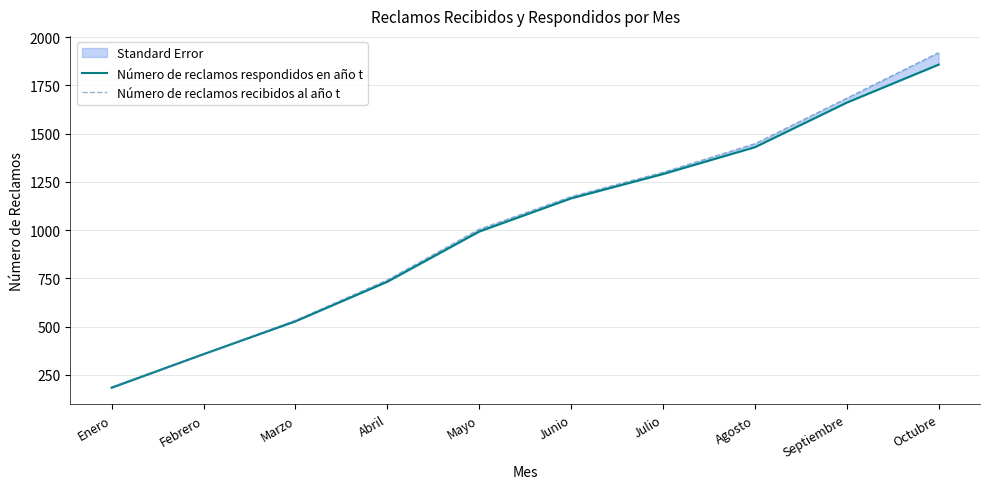

How many values in the Número de reclamos recibidos al año t series are below 1174?

5